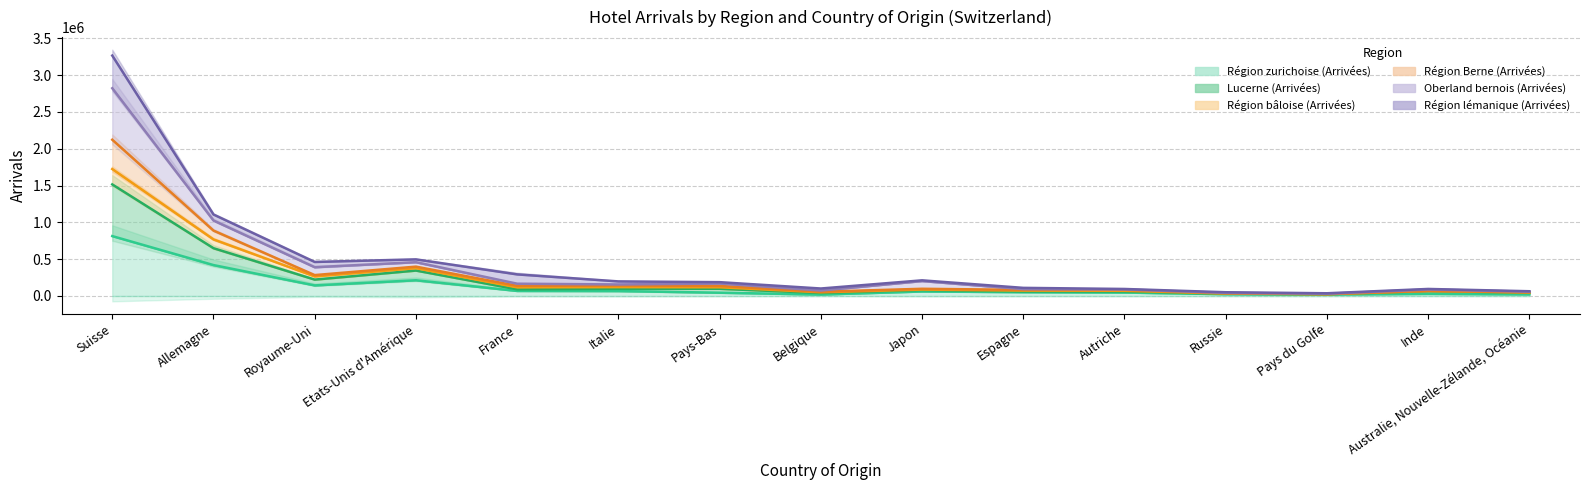

Is it true that Lucerne (Arrivées) equals 648894 at Allemagne?

True